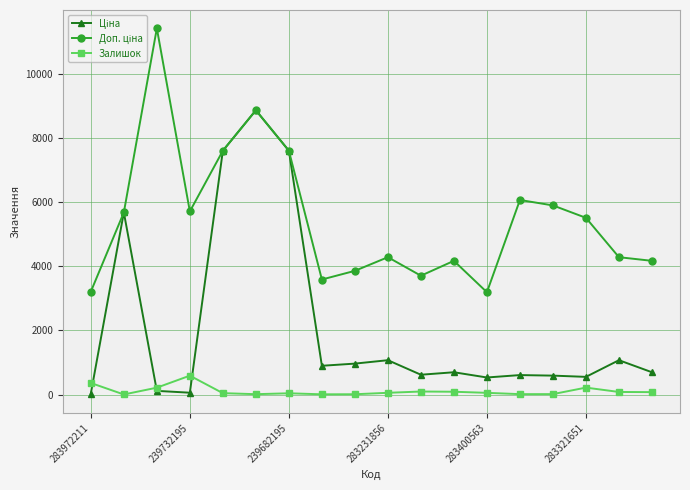

What is the greatest value displayed?

11410.0